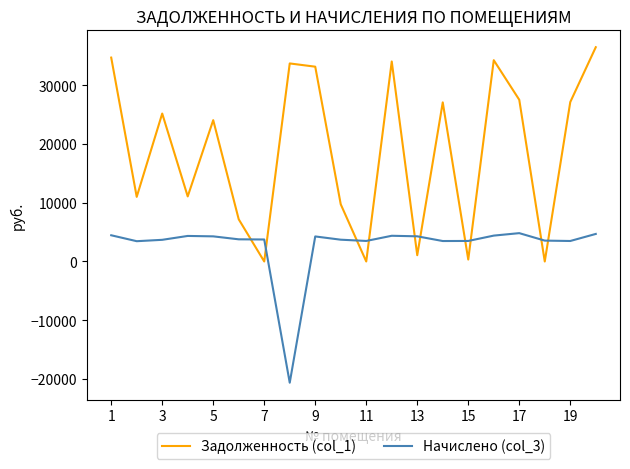

List the series in order of their overall mean, lowest first.

Начислено (col_3), Задолженность (col_1)